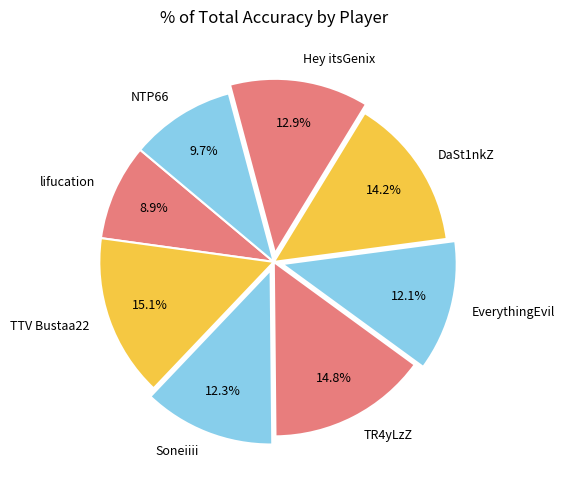

Count the number of slices in the pie.

8